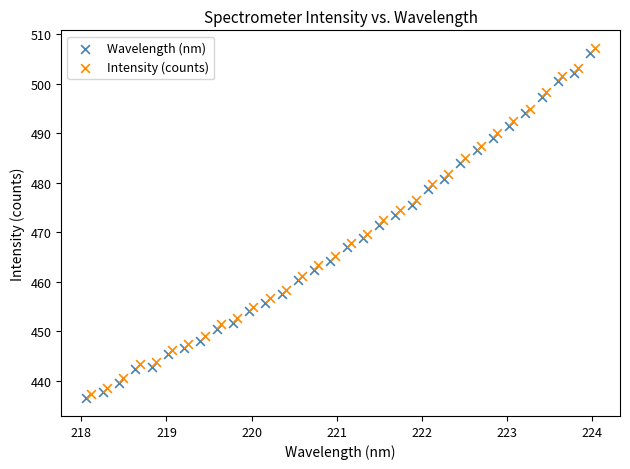

Which series has the largest Y range (max minus min)?

Intensity (counts)